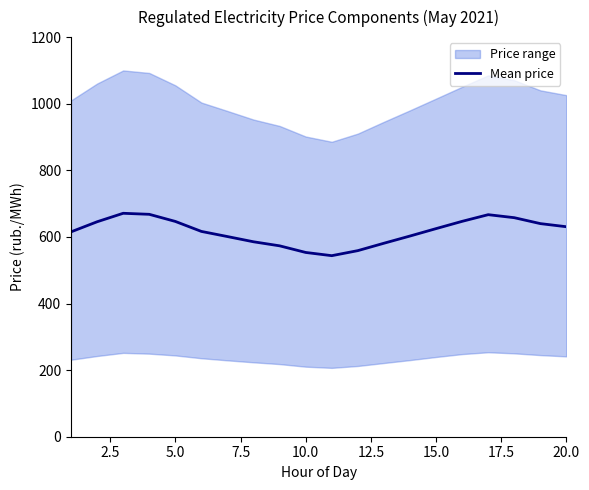

What is the minimum value shown in the chart?

543.7